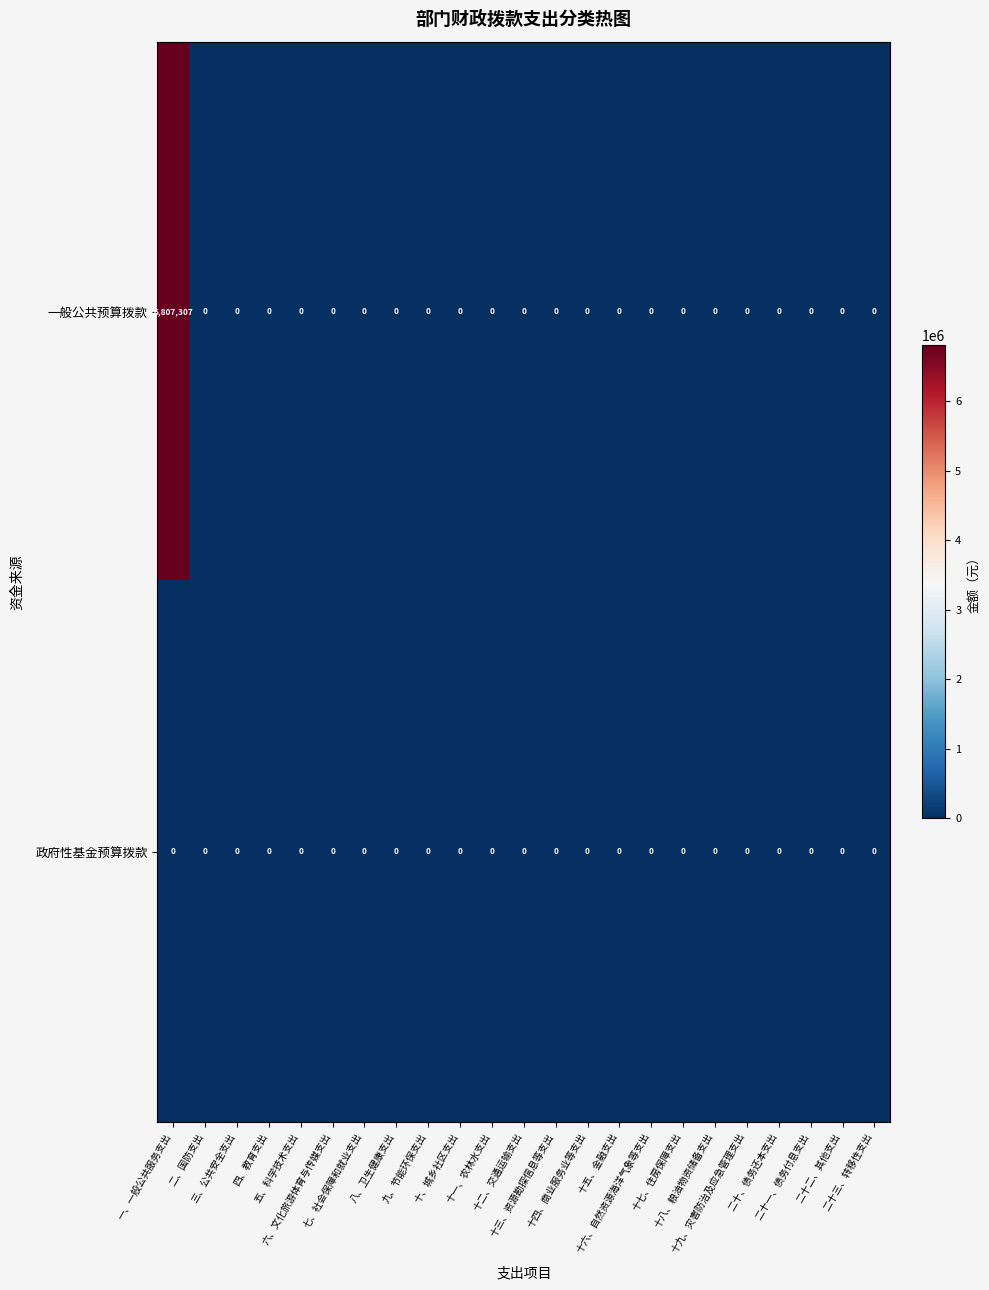

Which series has the largest total across all categories?

一般公共预算拨款